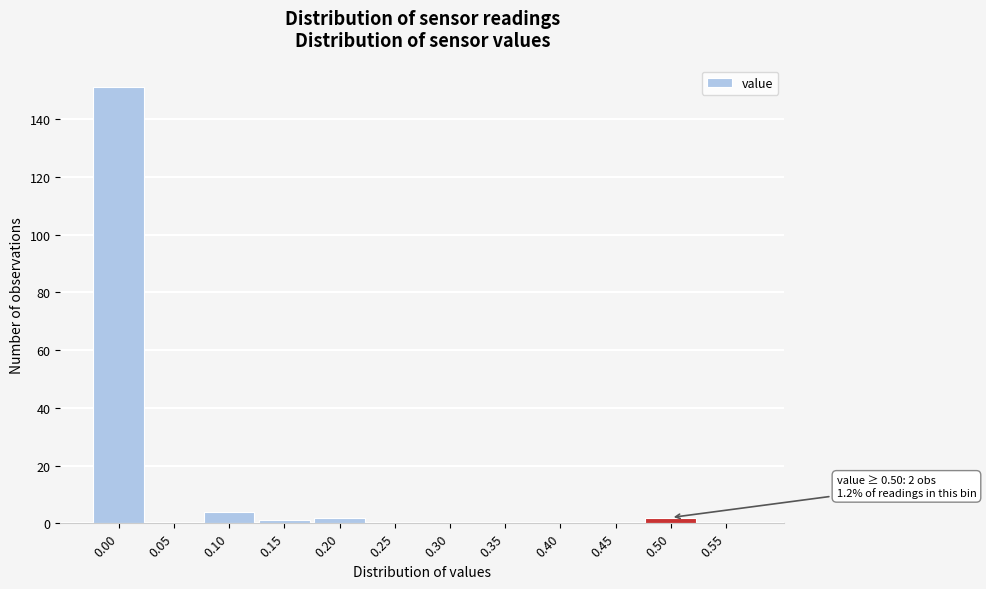

Reading left to right, extract all data points from this chart.

0.00=151	0.05=0	0.10=4	0.15=1	0.20=2	0.25=0	0.30=0	0.35=0	0.40=0	0.45=0	0.50=2	0.55=0